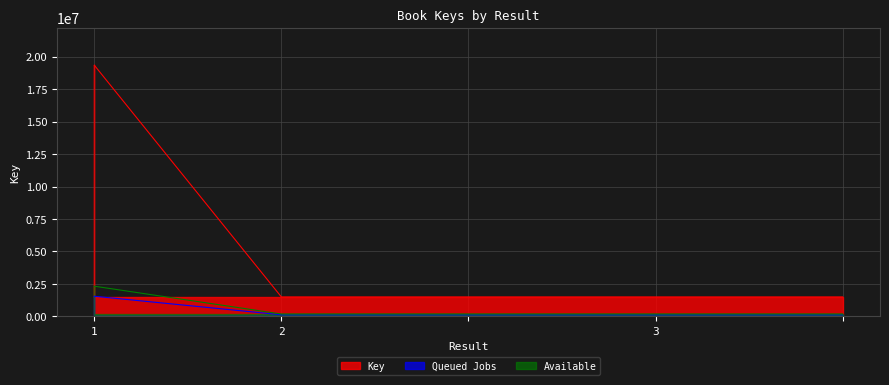

Rank the categories by value from lowest to highest.

3, , 2, , 1